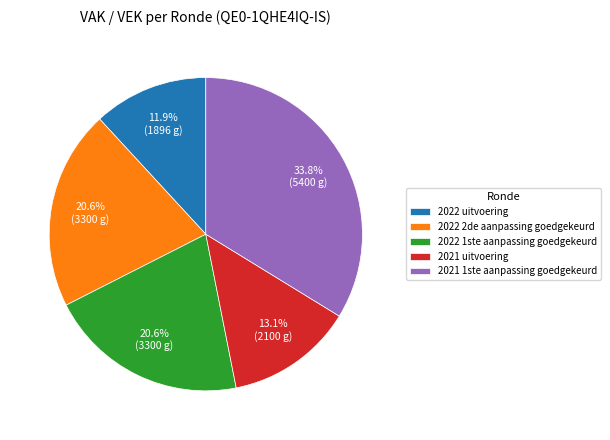

To the nearest percent, what percentage of the pie is 2022 uitvoering?

12%